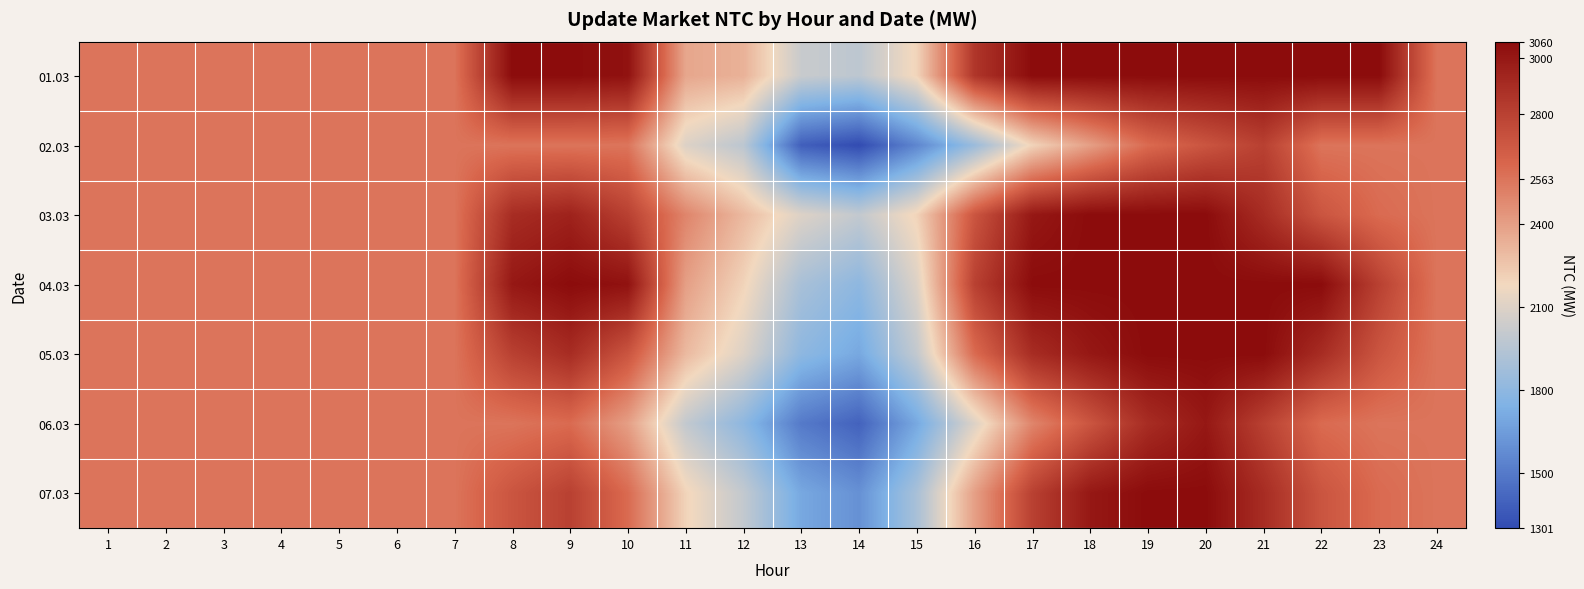

How many series are shown in this chart?

7